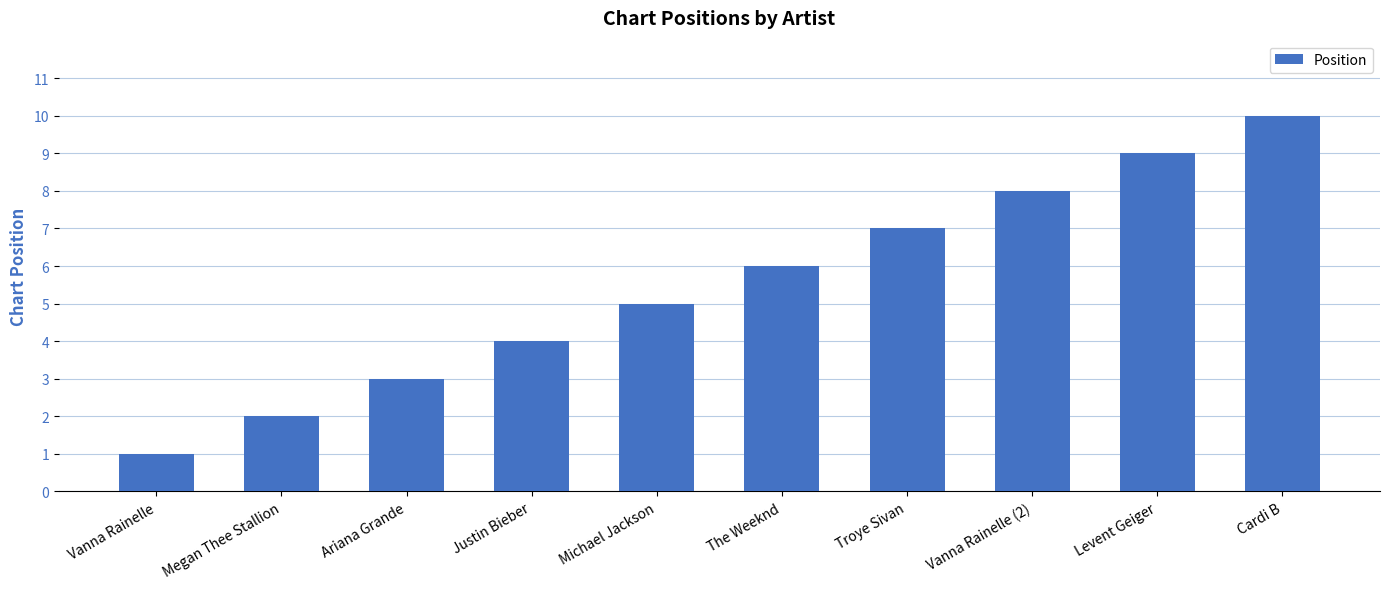

Rank the categories by value from highest to lowest.

Cardi B, Levent Geiger, Vanna Rainelle (2), Troye Sivan, The Weeknd, Michael Jackson, Justin Bieber, Ariana Grande, Megan Thee Stallion, Vanna Rainelle